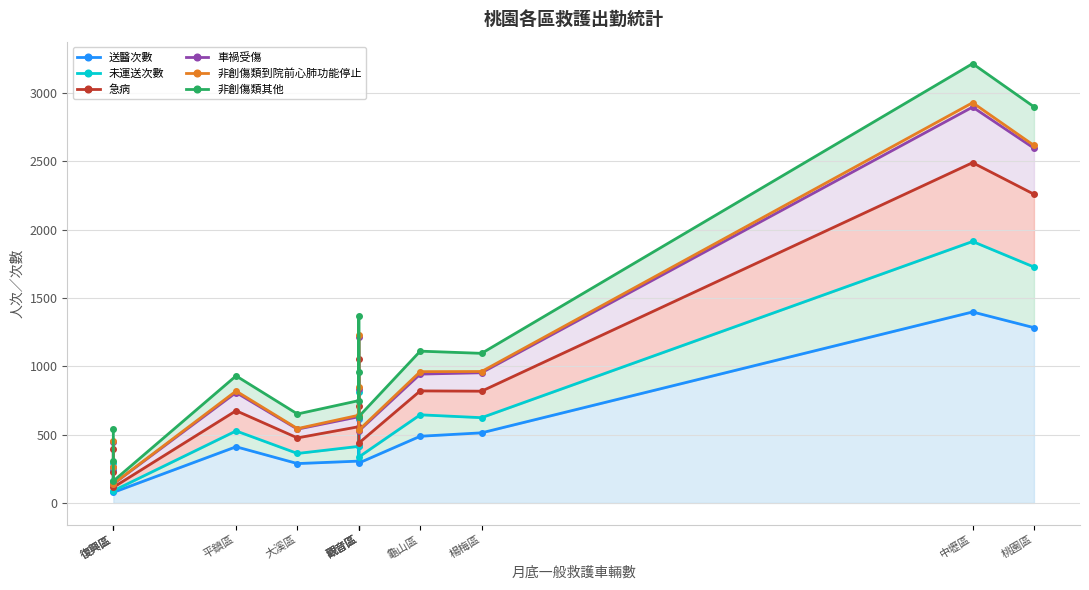

How many lines are shown in the chart?

6